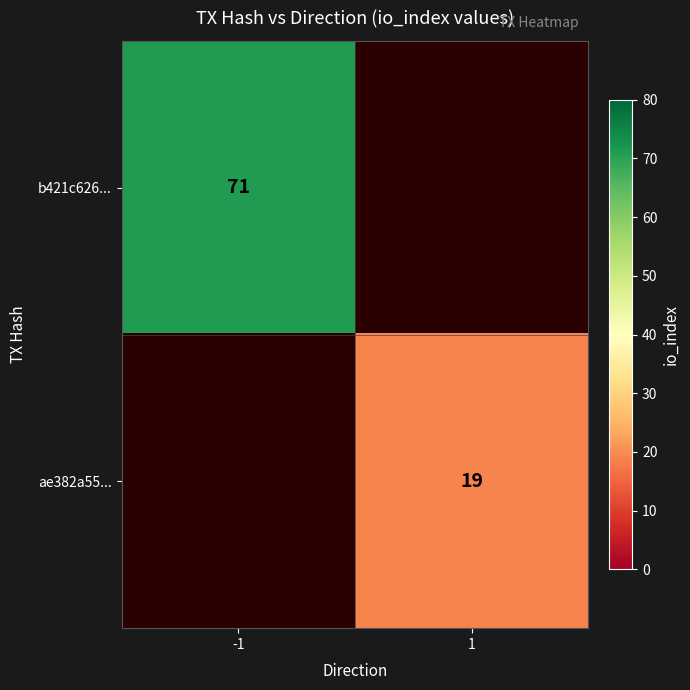

Is it true that b421c626... equals 71 at -1?

True